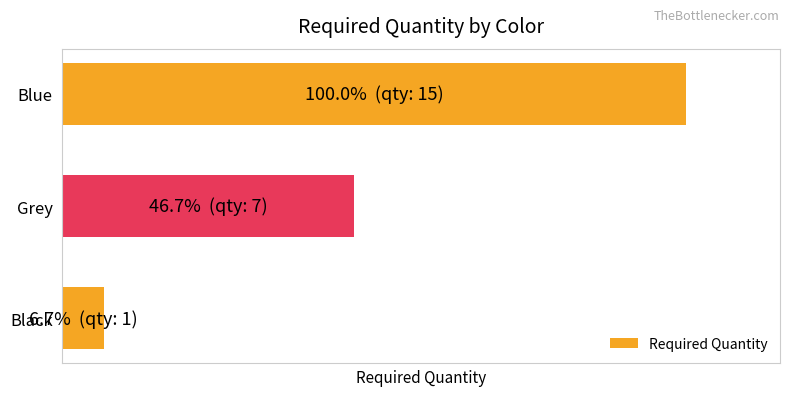

Rank the categories by value from lowest to highest.

Black, Grey, Blue